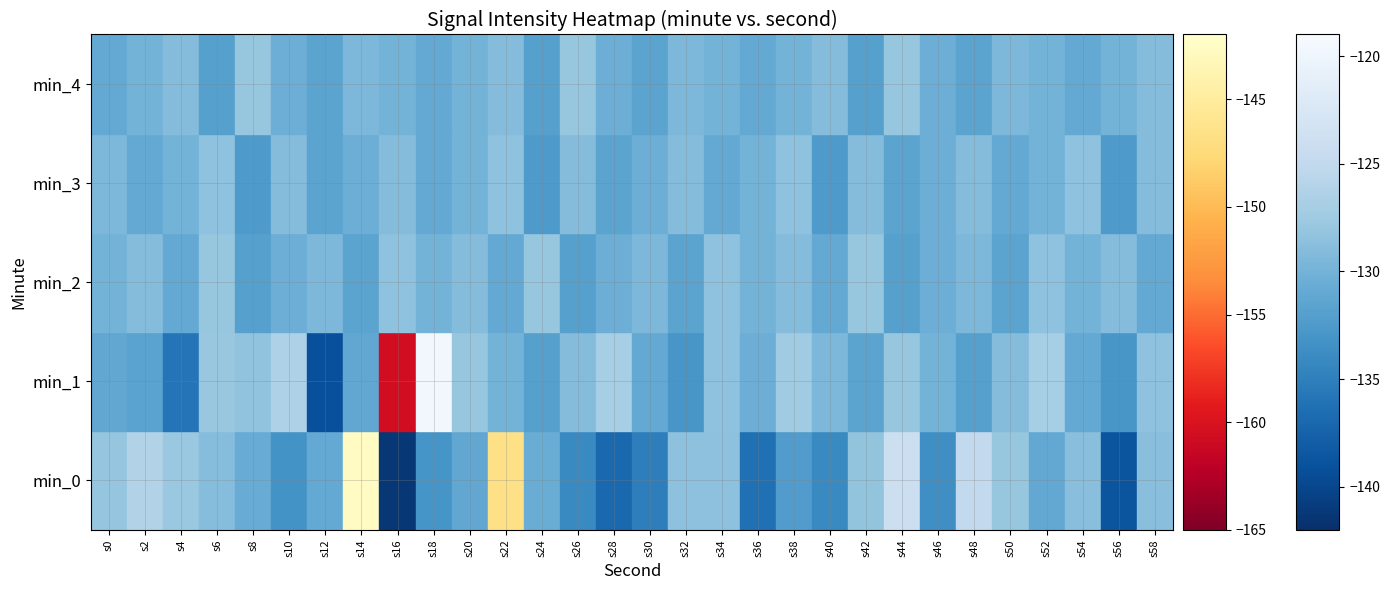

Which has a higher value, s58 or s46?

s58